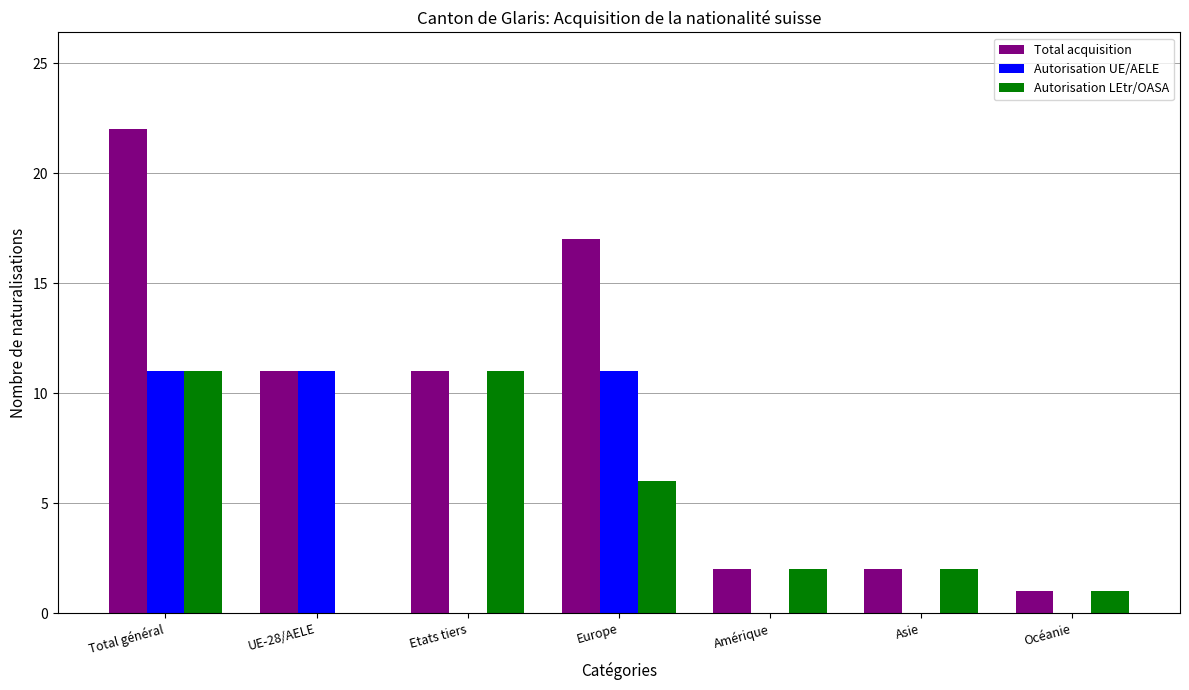

Which category has the highest value across all series?

Total général